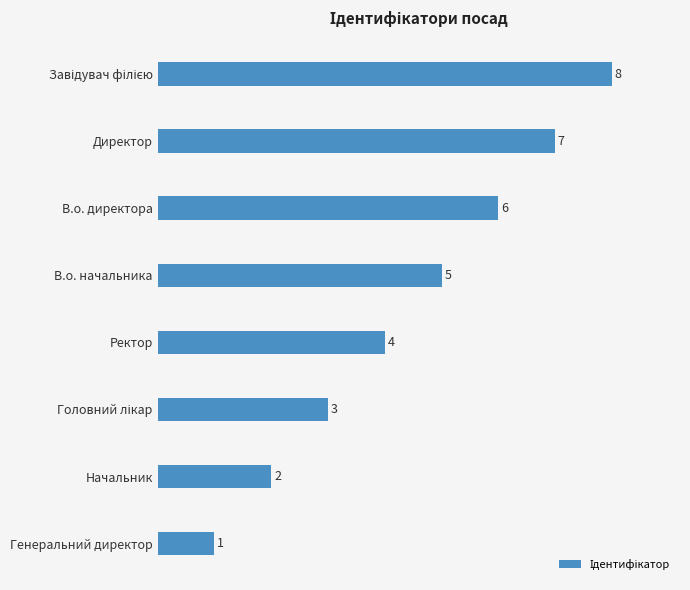

How many values are between 3 and 7?

5